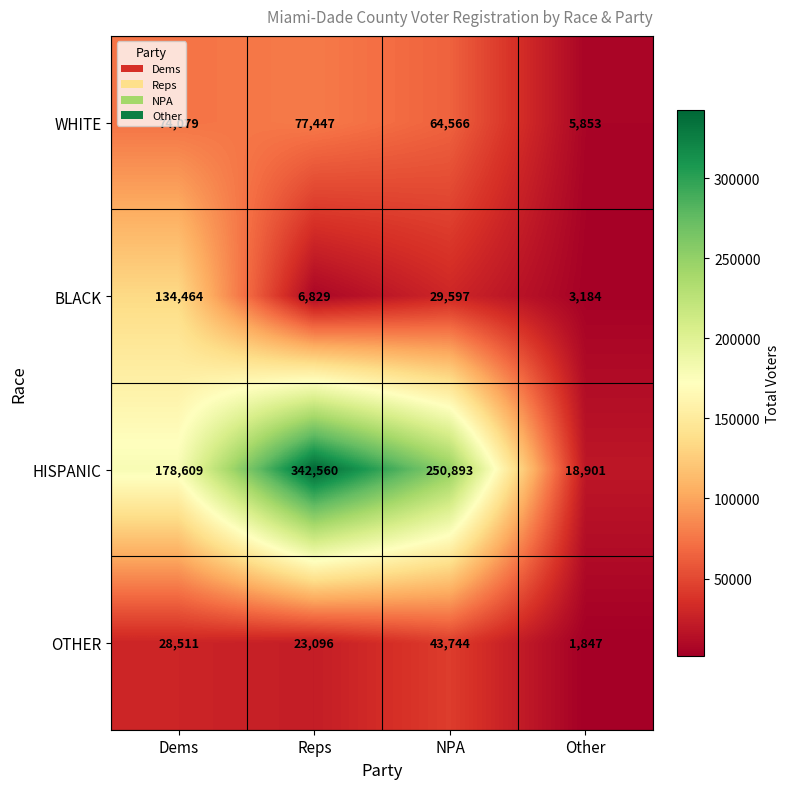

Where is HISPANIC nearest to the value 180730?

Dems